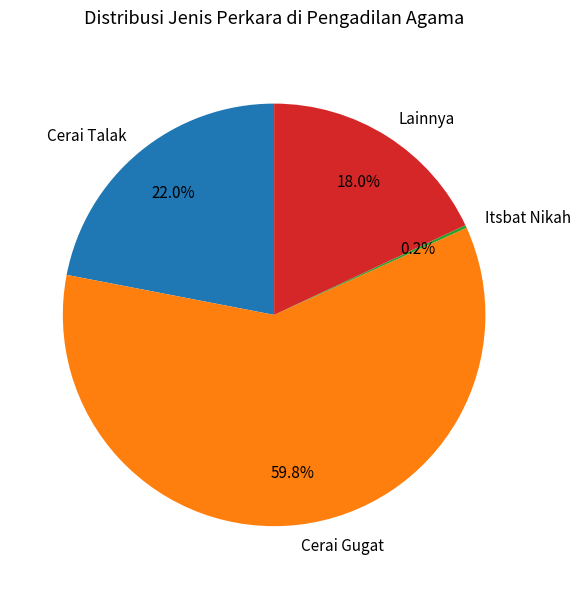

Which slice is the largest?

Cerai Gugat